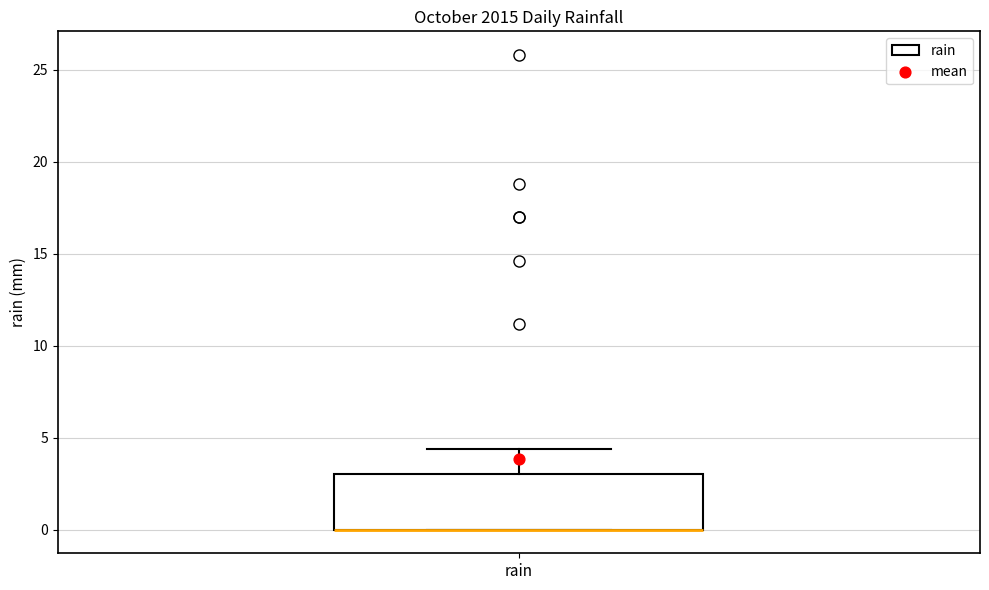

Where does the upper whisker of the box for rain end on the y-axis? The values are not printed on the chart, so give them approximately, as read against the axis.

4.5